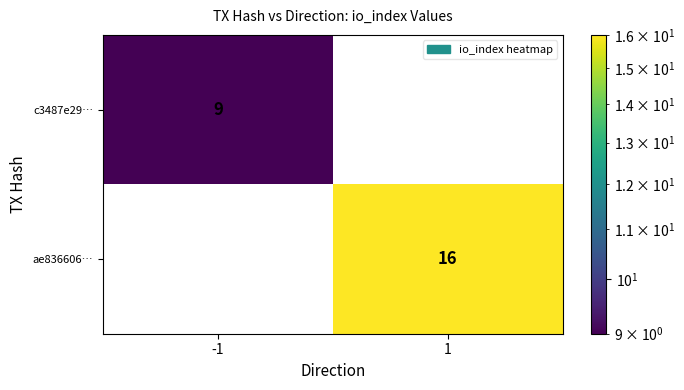

Rank the series at -1 from lowest to highest value.

ae836606…, c3487e29…